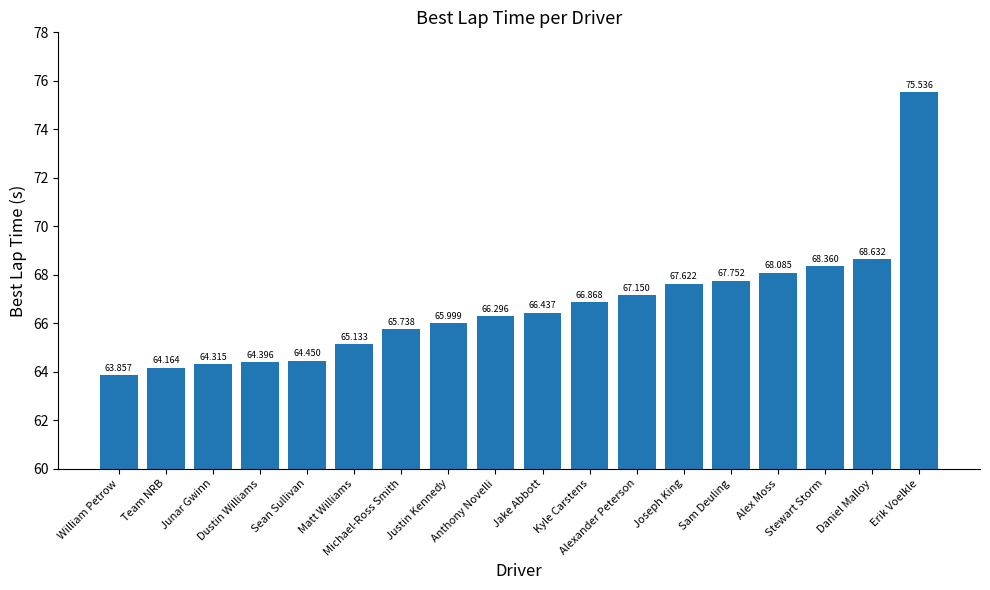

Reading left to right, what are all the values shown in this chart?

William Petrow=63.9	Team NRB=64.2	Junar Gwinn=64.3	Dustin Williams=64.4	Sean Sullivan=64.5	Matt Williams=65.1	Michael-Ross Smith=65.7	Justin Kennedy=66.0	Anthony Novelli=66.3	Jake Abbott=66.4	Kyle Carstens=66.9	Alexander Peterson=67.2	Joseph King=67.6	Sam Deuling=67.8	Alex Moss=68.1	Stewart Storm=68.4	Daniel Malloy=68.6	Erik Voelkle=75.5